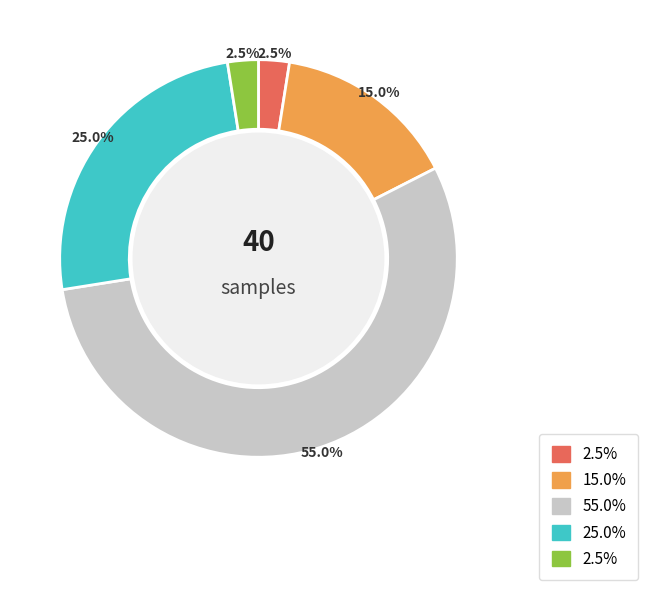

Is there any slice that represents more than half of the pie?

Yes